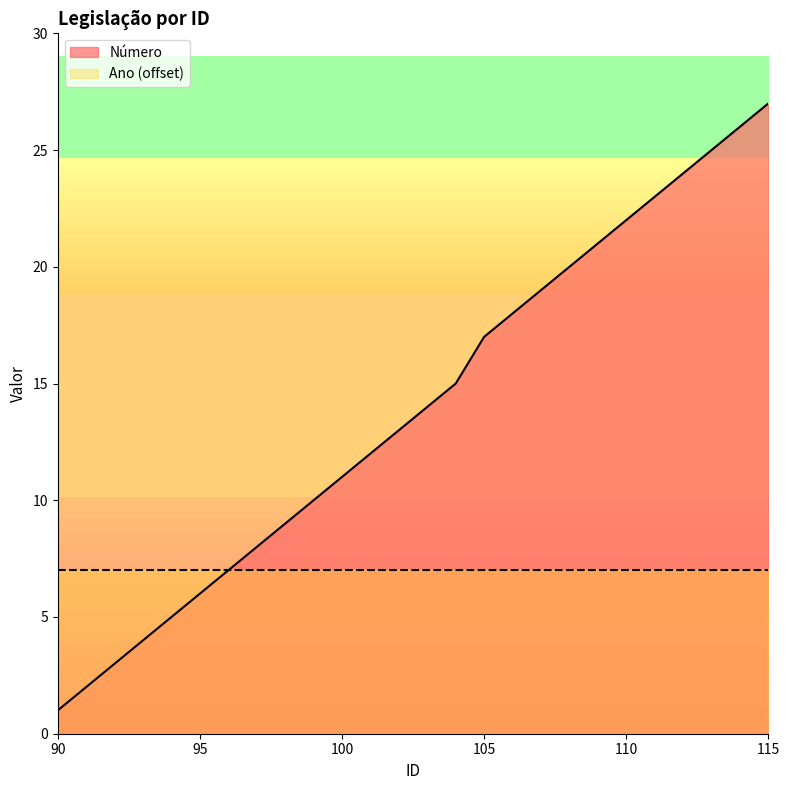

How many lines are shown in the chart?

2